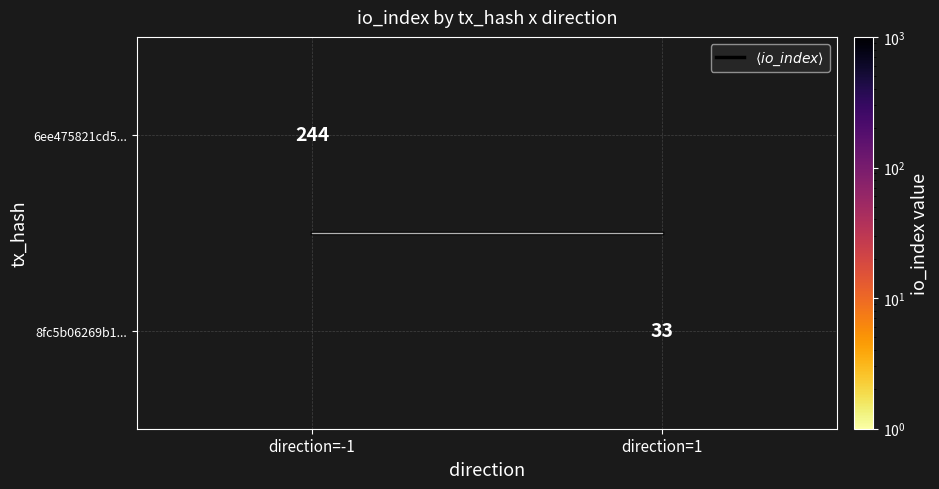

Where is 6ee475821cd5... nearest to the value 122?

direction=-1